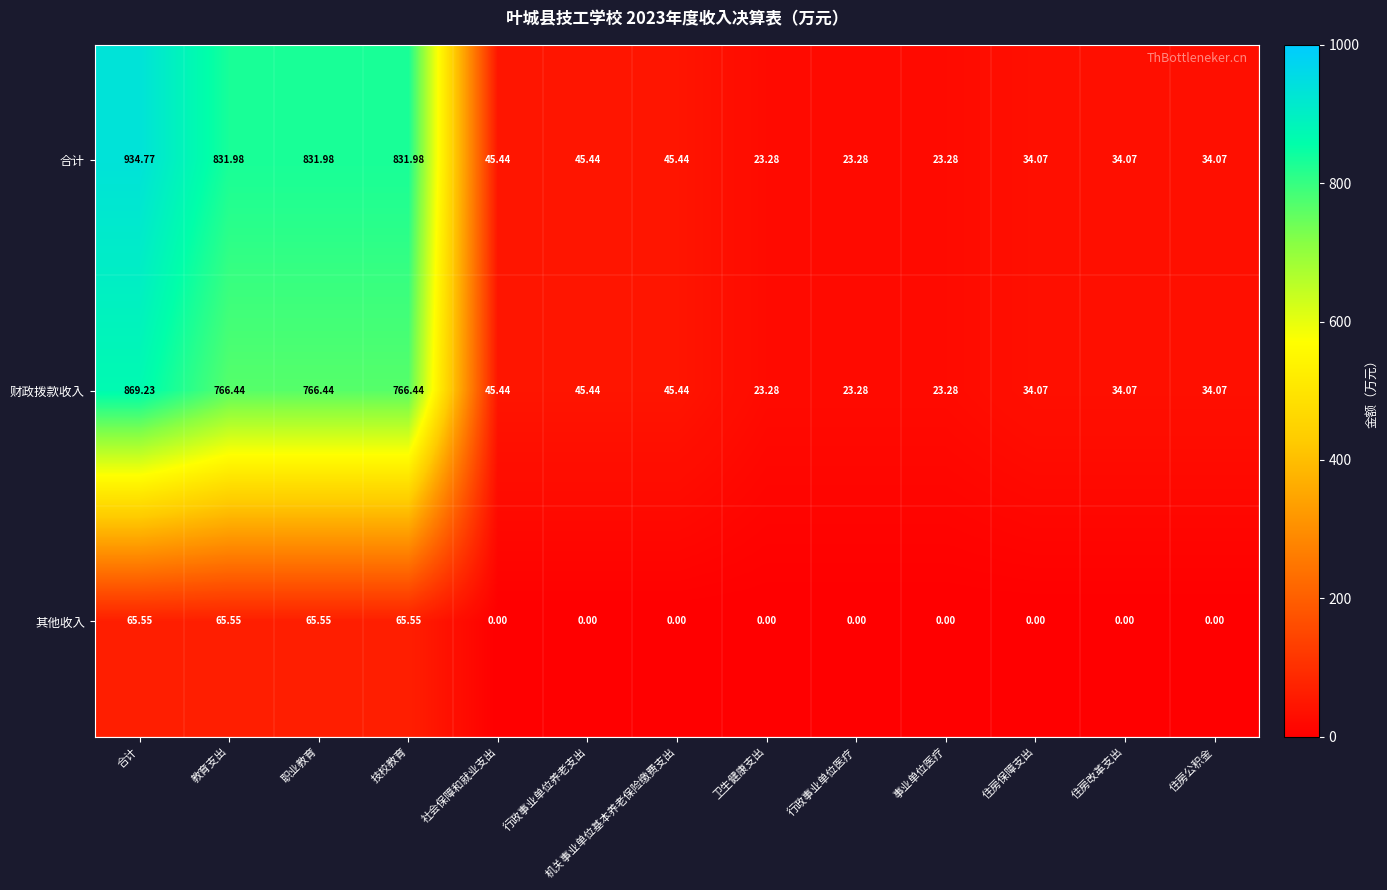

What is the total value across all series at 住房公积金?

68.1